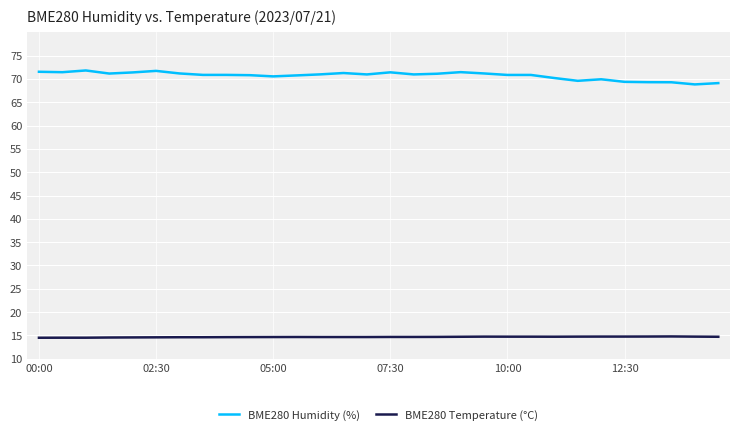

Which series has the largest range (max minus min)?

BME280 Humidity (%)